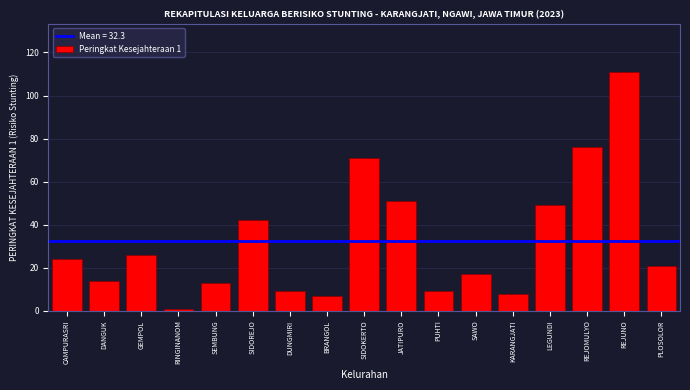

Reading left to right, list all the values displayed in this chart.

24	14	26	1	13	42	9	7	71	51	9	17	8	49	76	111	21